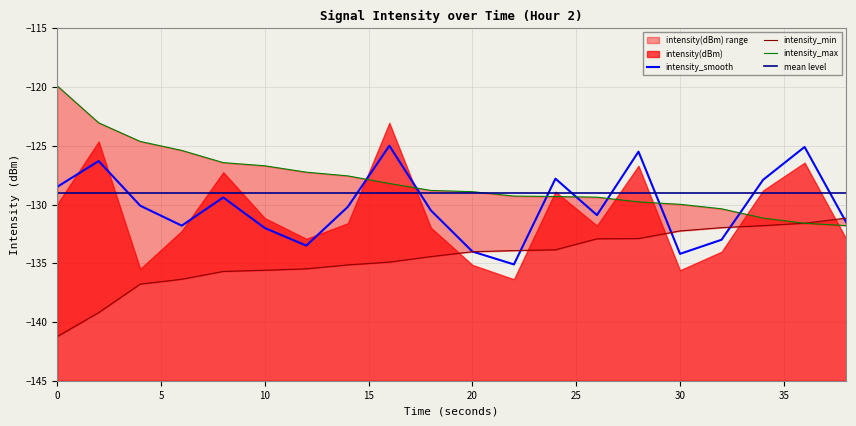

What is the difference between the highest and lowest values at 38?

0.6